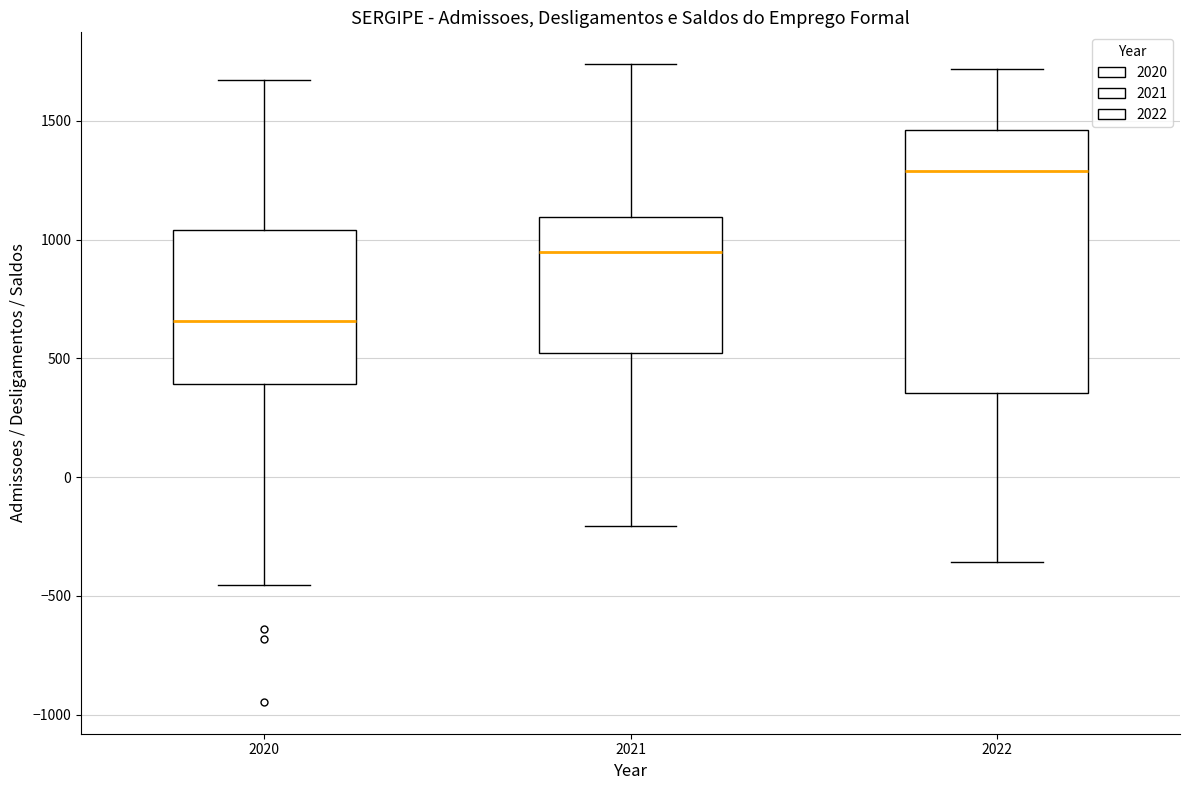

Which box is the tallest, from its lower edge to its upper edge?

2022